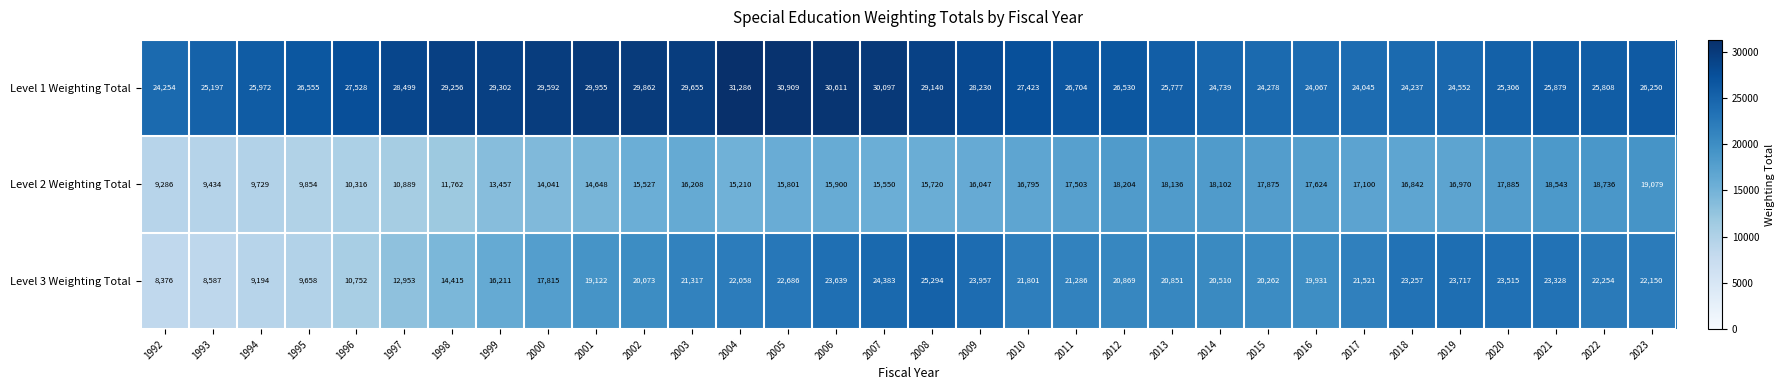

What is the difference between the maximum and minimum values in the Level 2 Weighting Total series?

9793